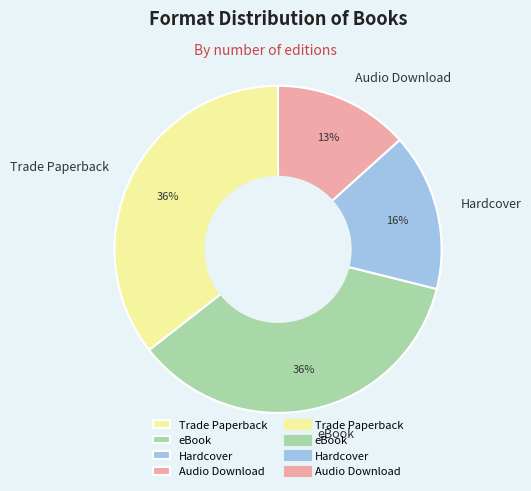

Is there any slice that represents more than half of the pie?

No